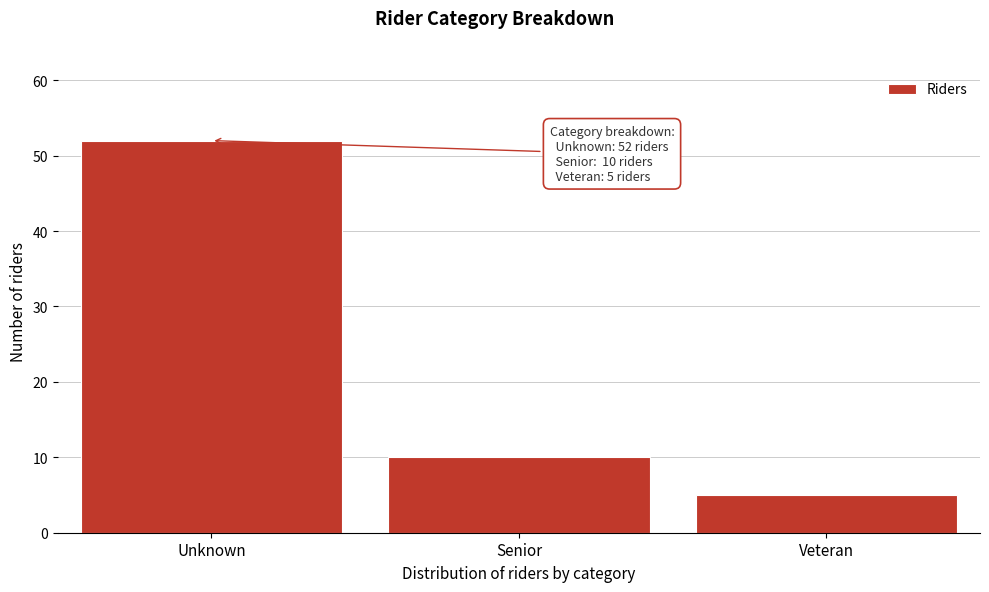

Reading left to right, what are all the values shown in this chart?

Unknown=52	Senior=10	Veteran=5